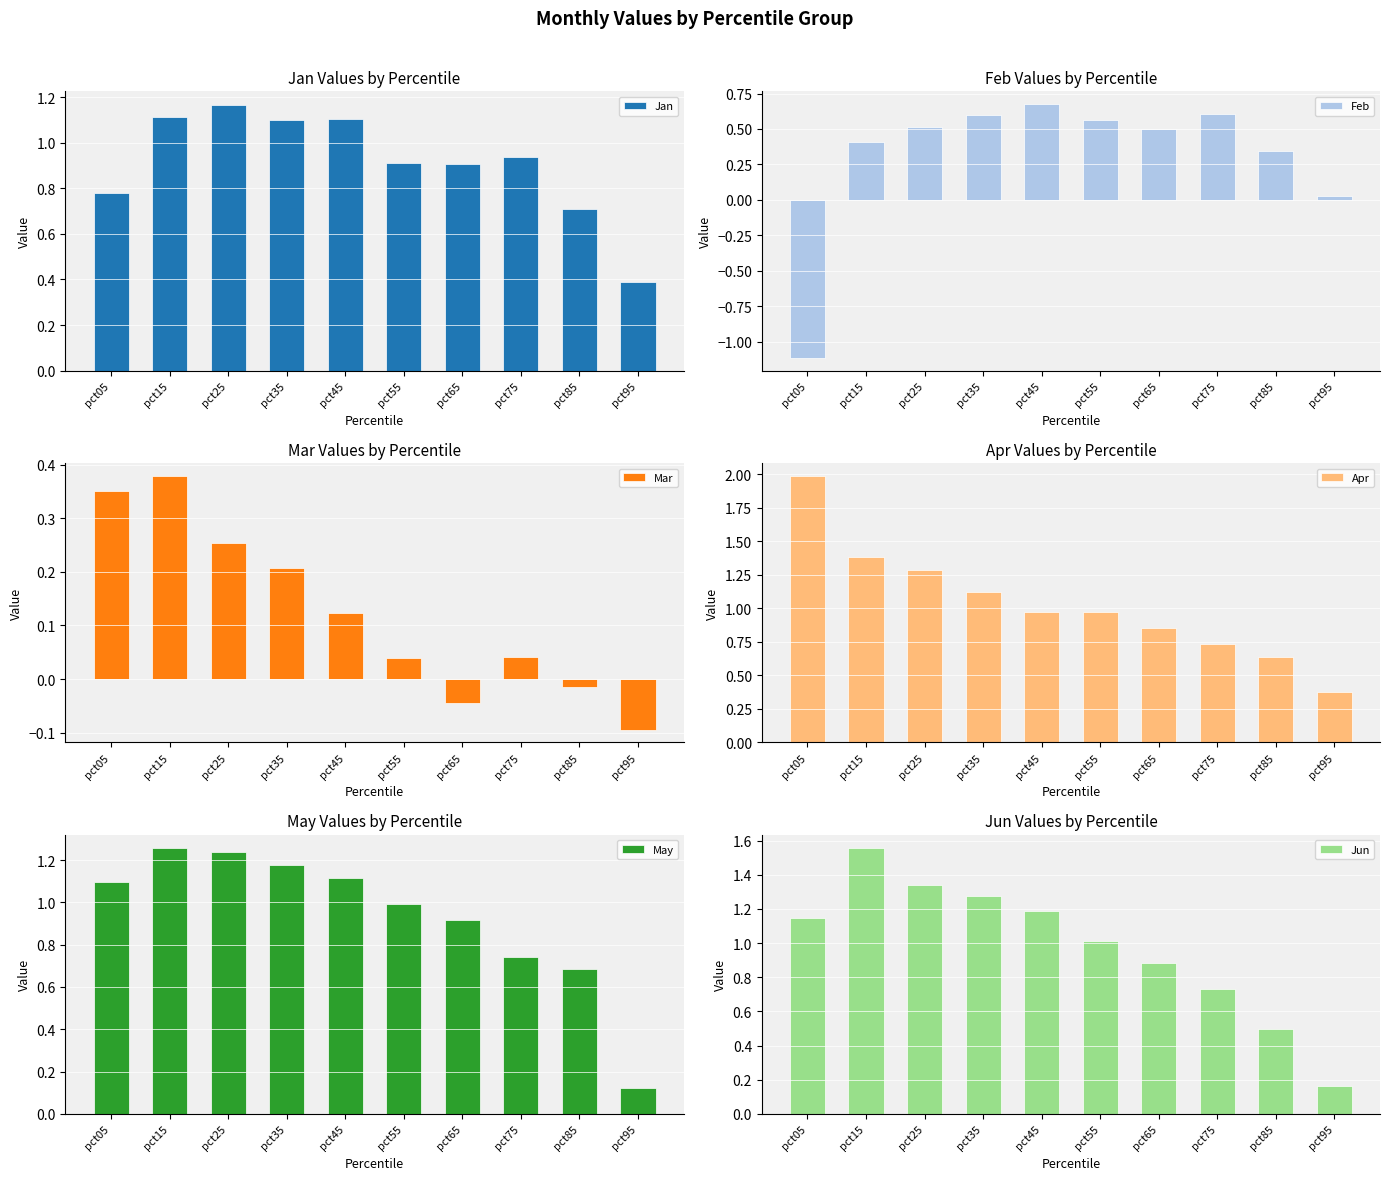

The value of Mar at pct75 is 0.0. True or false?

True